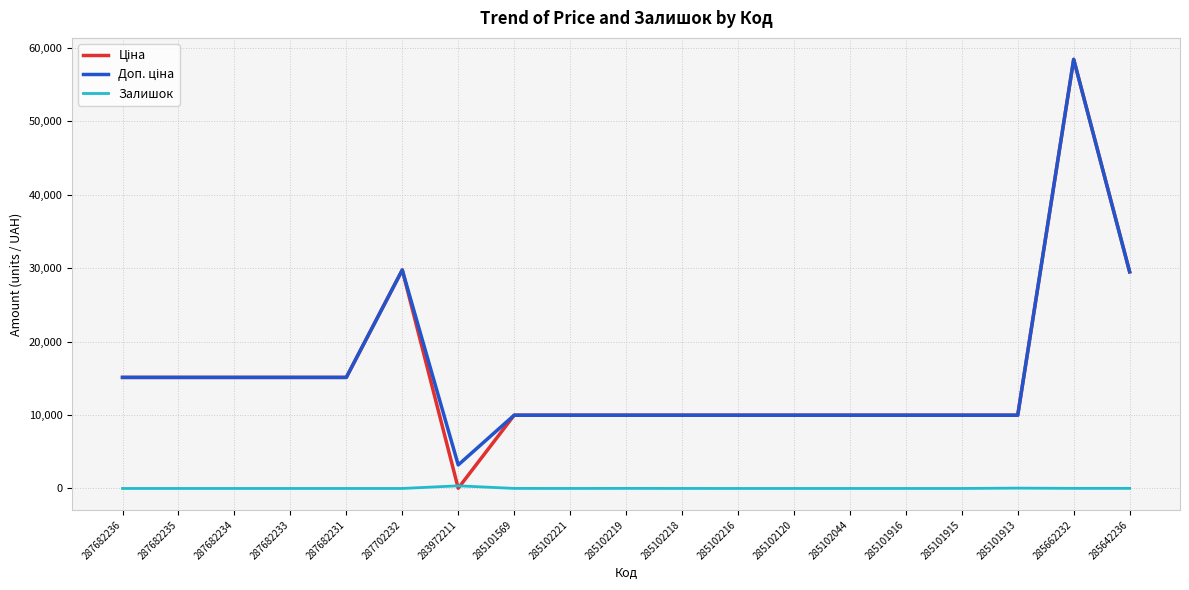

What is the spread (max minus min) of values at 287682236?

15120.0